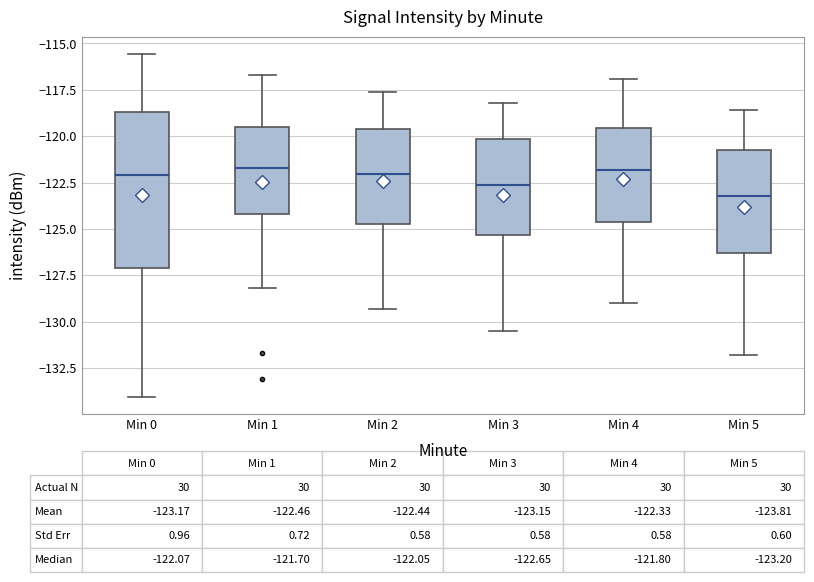

Comparing the boxes themselves (not the whiskers), which one is the tallest?

Min 0